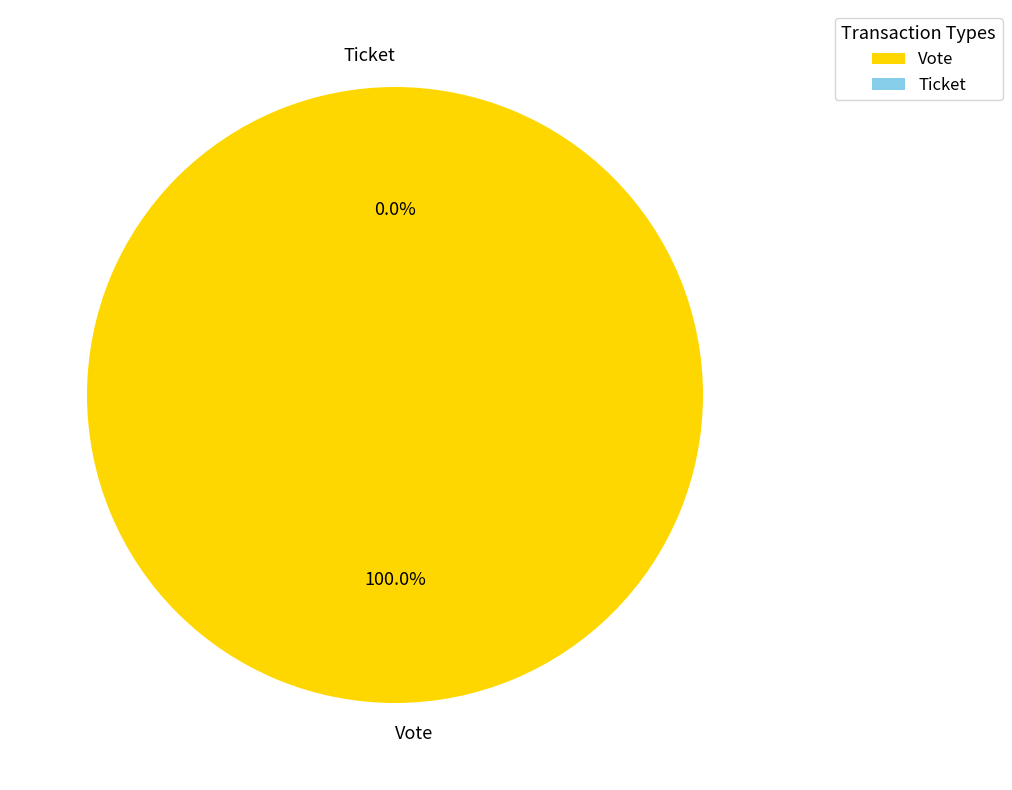

The Ticket slice represents 0% of the pie. True or false?

True